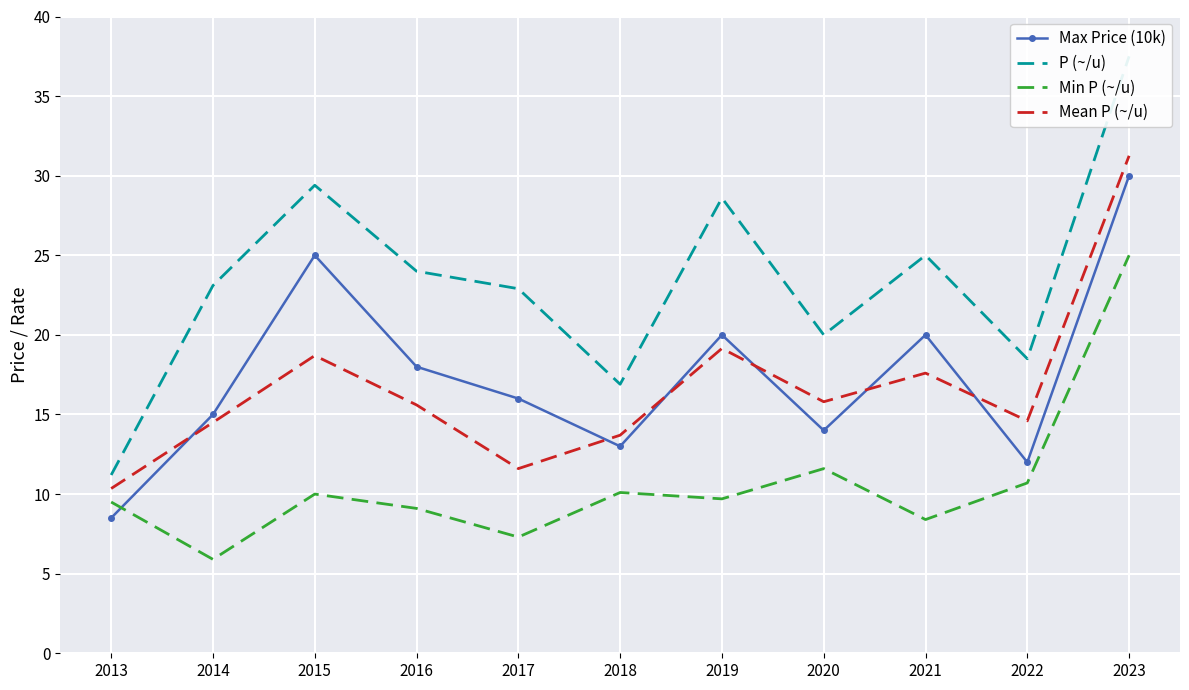

True or false: Max Price (10k) and P (~/u) intersect in this chart.

False